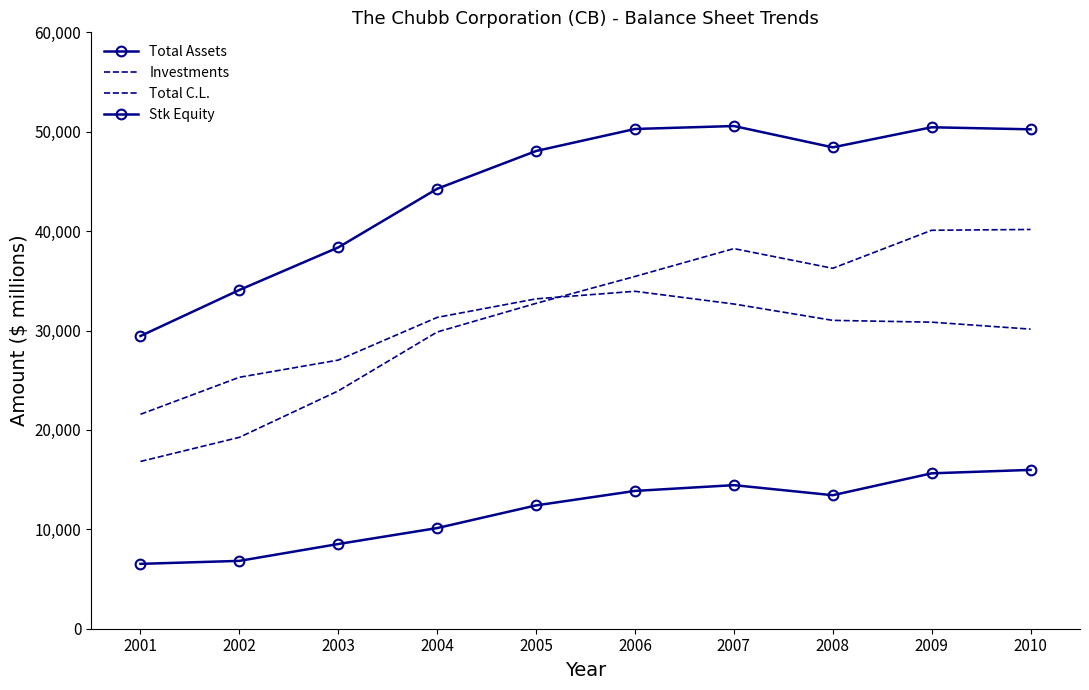

Count the number of categories in the chart.

10